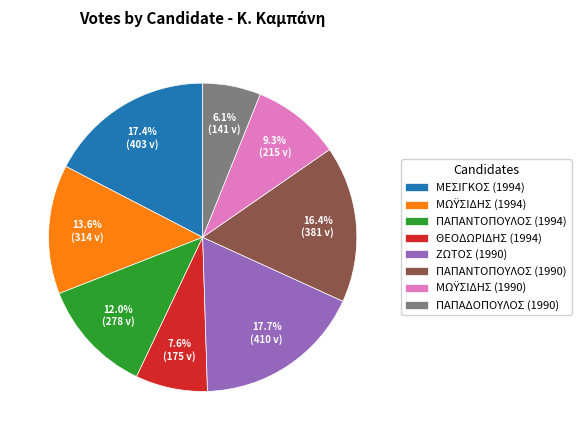

What portion of the pie excludes ΜΕΣΙΓΚΟΣ (1994)?

82.6%